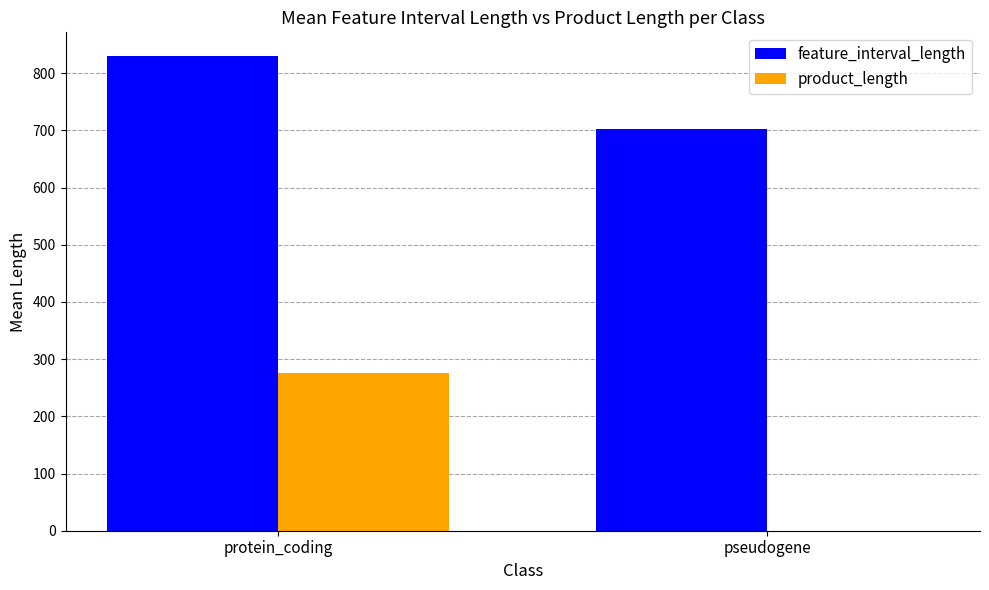

Count the feature_interval_length values in the range 703 to 830.

2